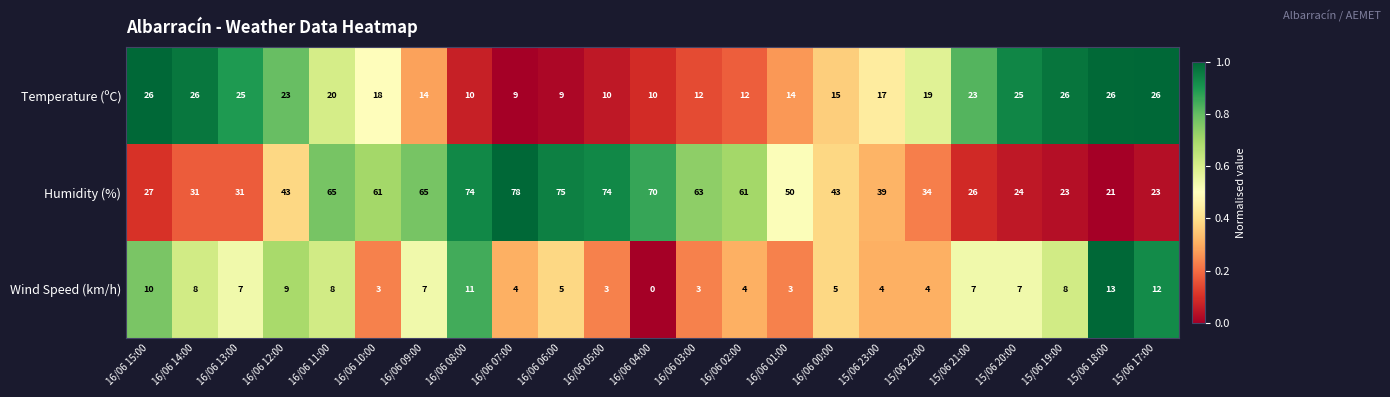

Count the number of data series in this chart.

3